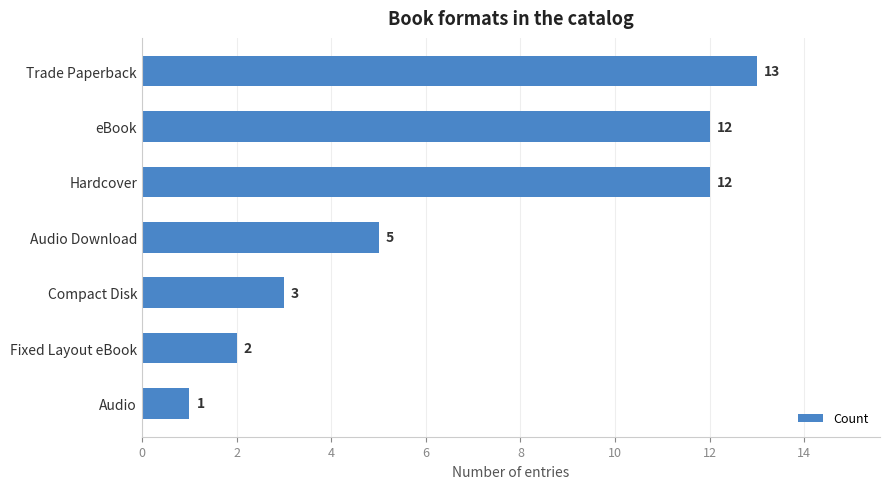

At which category does the chart reach its minimum across all series?

Audio